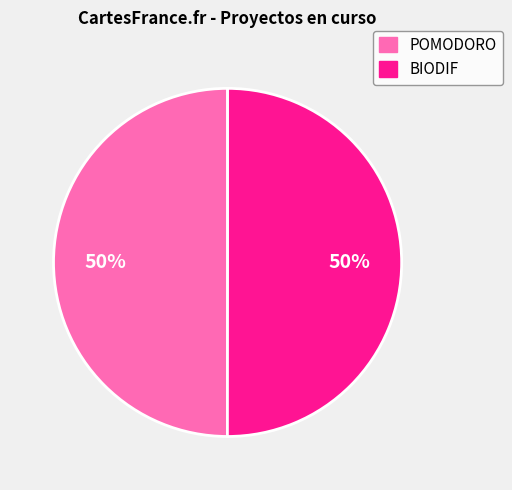

True or false: POMODORO accounts for 50% of the total.

True